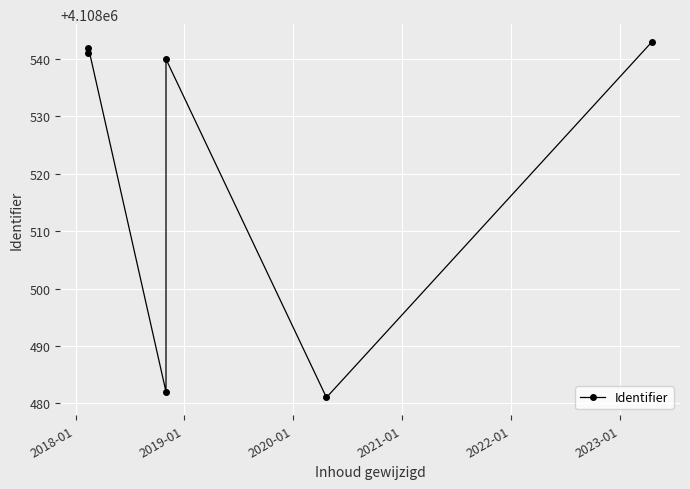

Is it true that the value at 2017-01 is 7243965?

False